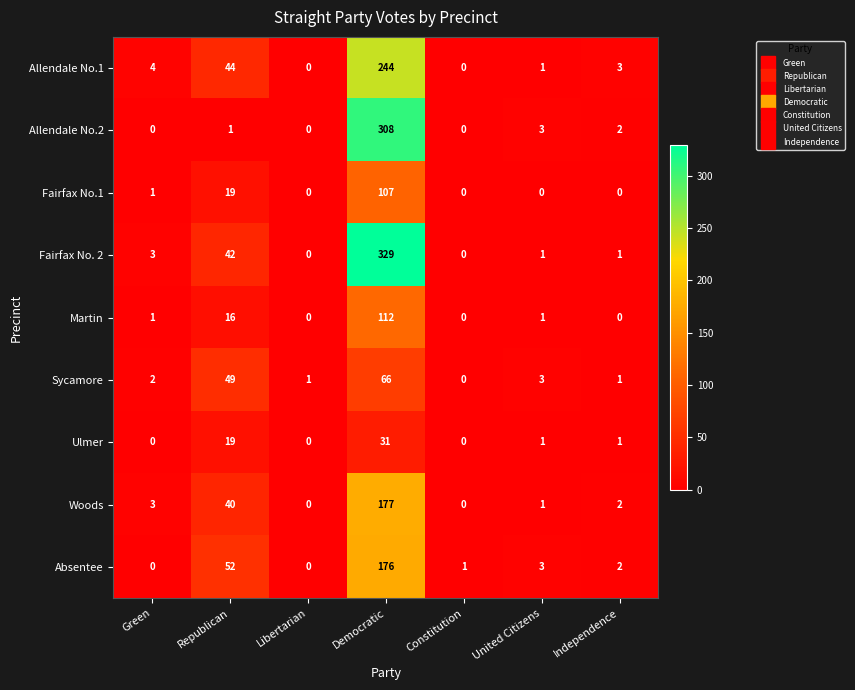

What is the total value across all series at Green?

14